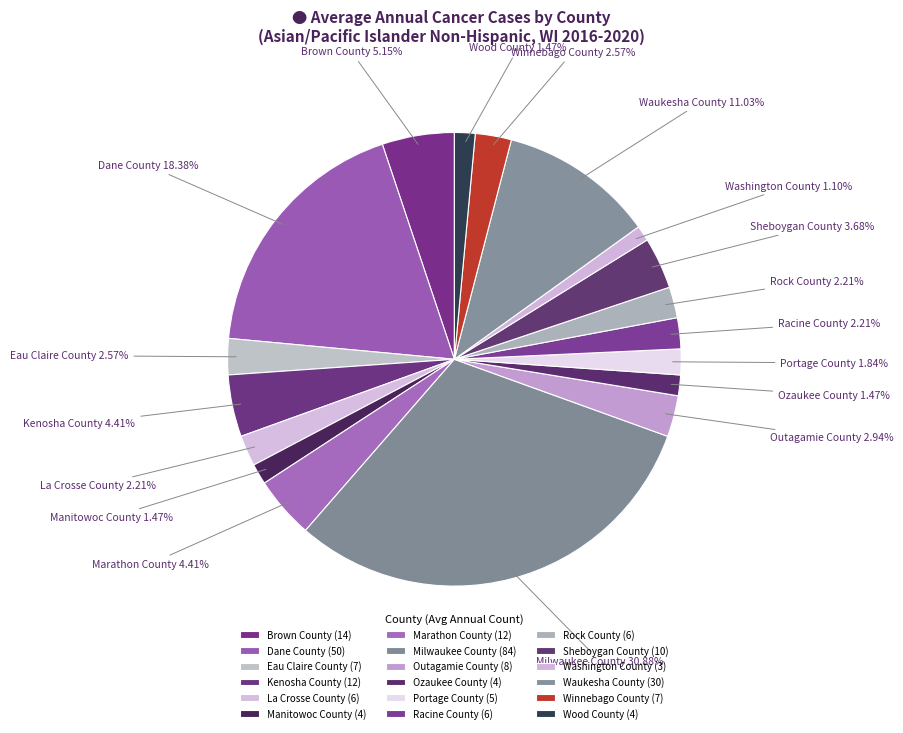

Count the number of slices in the pie.

18